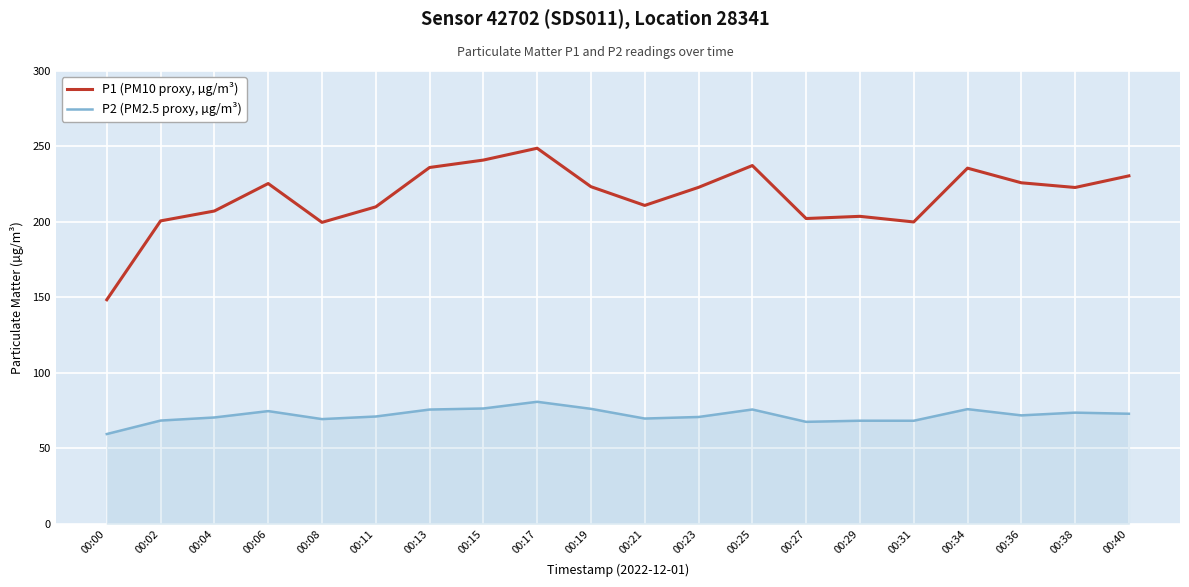

What is the total value across all series at 00:34?

311.6